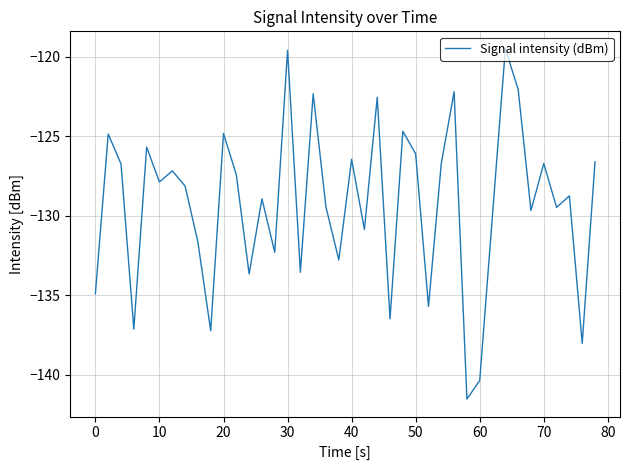

What is the difference between the maximum and minimum values?

22.0